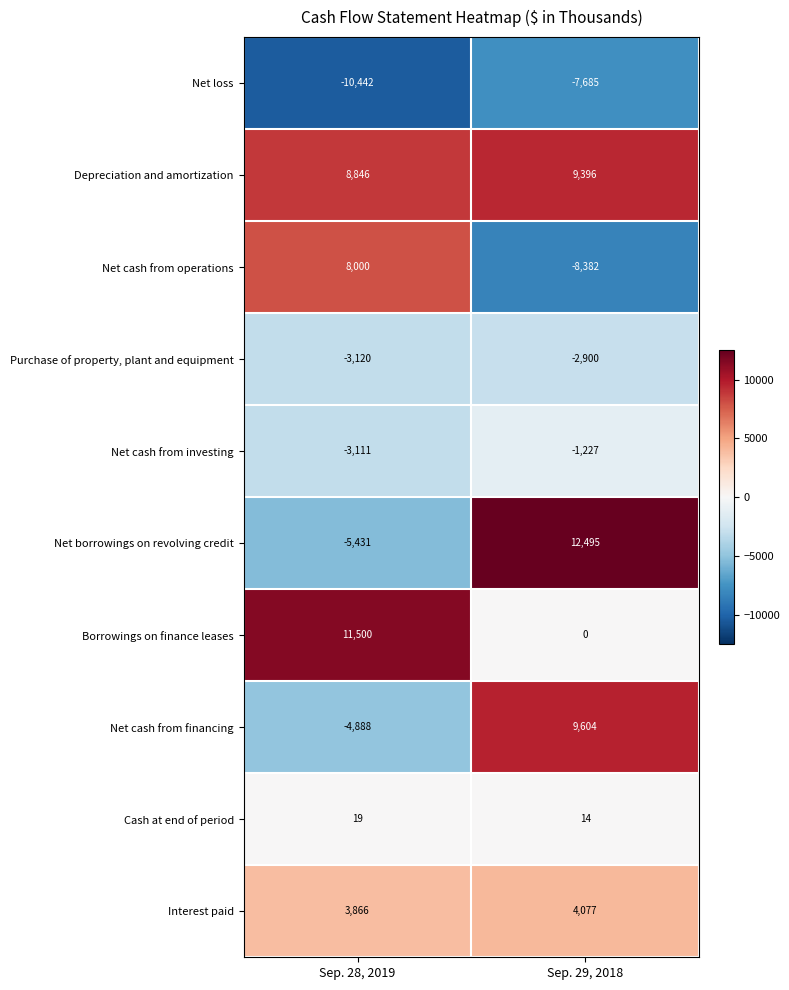

What is the sum of all Purchase of property, plant and equipment values?

-6020